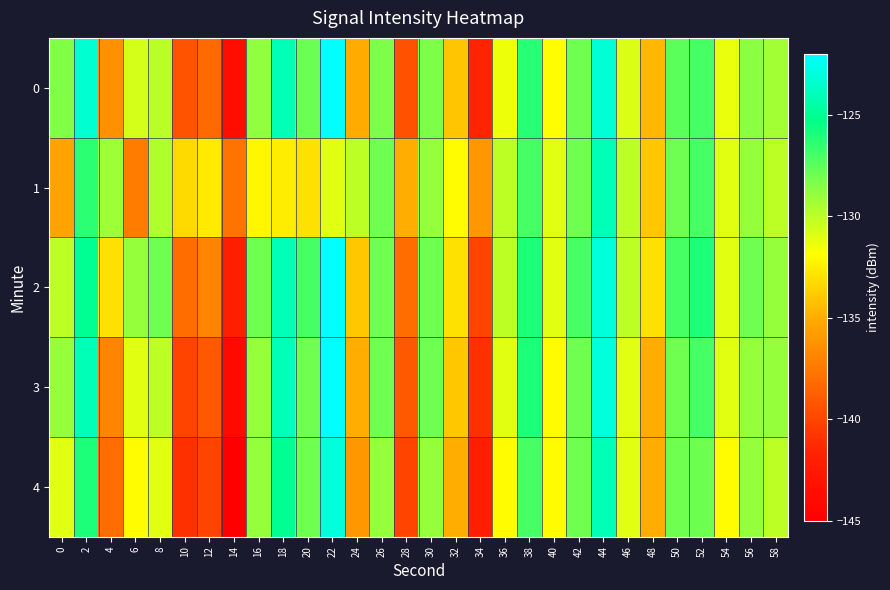

Reading right to left, list all the values displayed in this chart.

0: 58=-129.3	56=-128.7	54=-131.3	52=-127.0	50=-127.5	48=-134.7	46=-130.8	44=-123.2	42=-128.0	40=-132.0	38=-126.3	36=-131.3	34=-141.5	32=-134.1	30=-128.4	28=-139.4	26=-128.3	24=-135.1	22=-122.0	20=-127.9	18=-124.0	16=-128.8	14=-143.5	12=-138.2	10=-139.3	8=-129.9	6=-130.7	4=-136.3	2=-123.3	0=-128.4
1: 58=-130.0	56=-129.0	54=-131.0	52=-127.0	50=-128.0	48=-134.0	46=-130.0	44=-124.0	42=-128.0	40=-131.0	38=-127.0	36=-130.0	34=-136.0	32=-132.0	30=-129.0	28=-135.0	26=-128.0	24=-130.0	22=-131.0	20=-133.0	18=-132.5	16=-132.2	14=-137.7	12=-132.6	10=-133.2	8=-129.7	6=-137.3	4=-129.1	2=-126.3	0=-135.5
2: 58=-129.0	56=-128.0	54=-131.0	52=-126.0	50=-127.0	48=-133.0	46=-130.0	44=-123.0	42=-127.0	40=-131.0	38=-126.0	36=-130.0	34=-140.0	32=-133.0	30=-128.0	28=-138.0	26=-128.0	24=-134.0	22=-122.0	20=-127.0	18=-124.0	16=-128.0	14=-142.0	12=-137.0	10=-138.0	8=-128.0	6=-129.0	4=-133.0	2=-125.0	0=-130.0
3: 58=-129.0	56=-129.0	54=-131.0	52=-127.0	50=-128.0	48=-135.0	46=-131.0	44=-123.0	42=-128.0	40=-132.0	38=-126.0	36=-131.0	34=-141.0	32=-134.0	30=-128.0	28=-139.0	26=-128.0	24=-135.0	22=-122.0	20=-128.0	18=-124.0	16=-129.0	14=-144.0	12=-139.0	10=-140.0	8=-130.0	6=-131.0	4=-137.0	2=-124.0	0=-129.0
4: 58=-130.0	56=-129.0	54=-132.0	52=-128.0	50=-128.0	48=-135.0	46=-131.0	44=-124.0	42=-128.0	40=-132.0	38=-127.0	36=-132.0	34=-142.0	32=-135.0	30=-129.0	28=-140.0	26=-129.0	24=-136.0	22=-123.0	20=-128.0	18=-125.0	16=-129.0	14=-145.0	12=-140.0	10=-141.0	8=-131.0	6=-132.0	4=-138.0	2=-126.0	0=-131.0